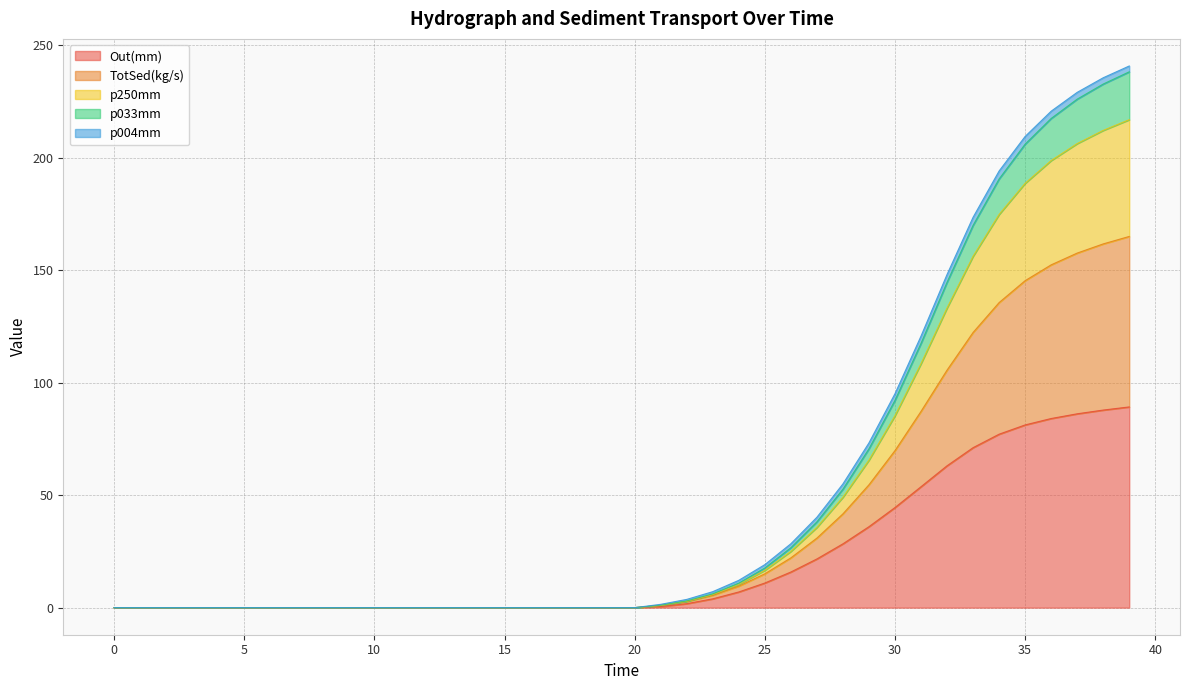

What is the maximum value for Out(mm)?

89.2